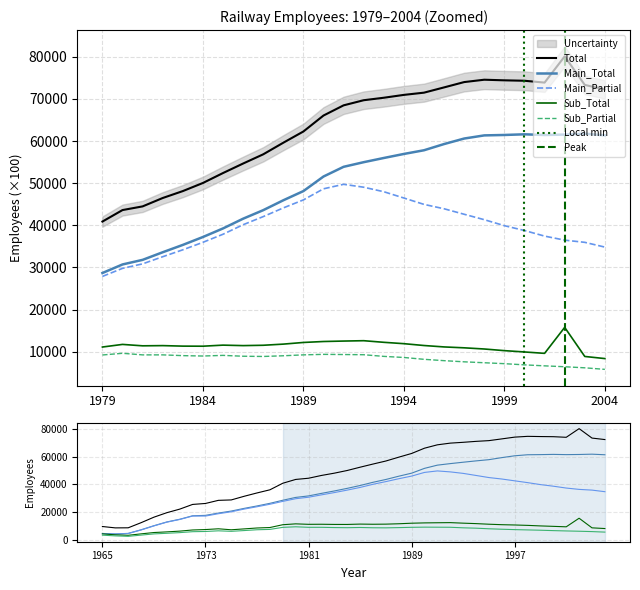

At which label is Sub_Partial closest to 6215?

2003